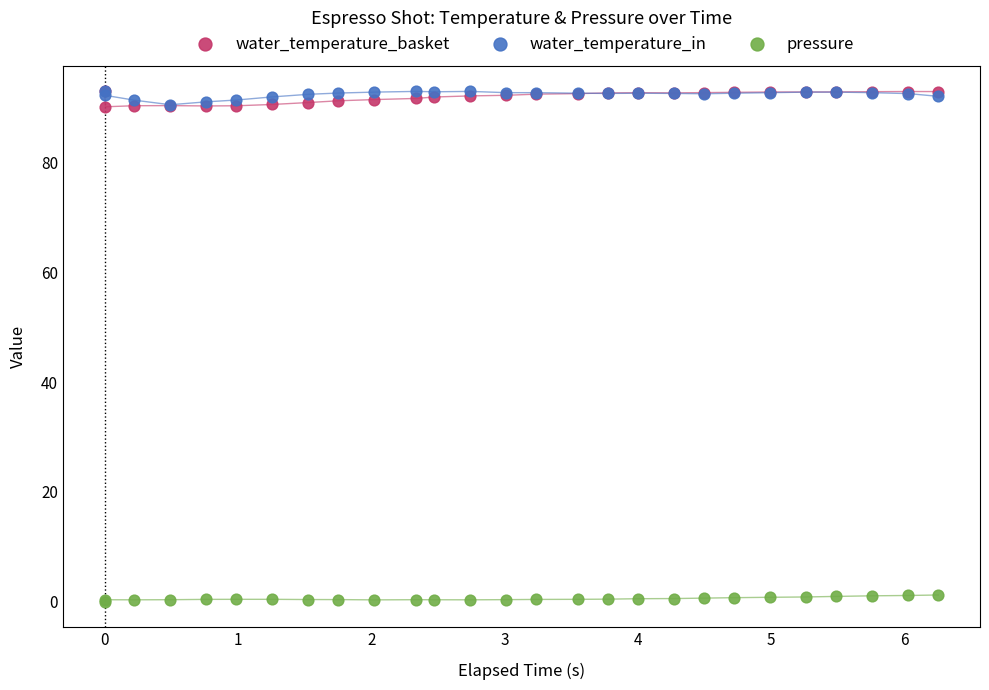

Which series reaches the minimum Y coordinate?

pressure